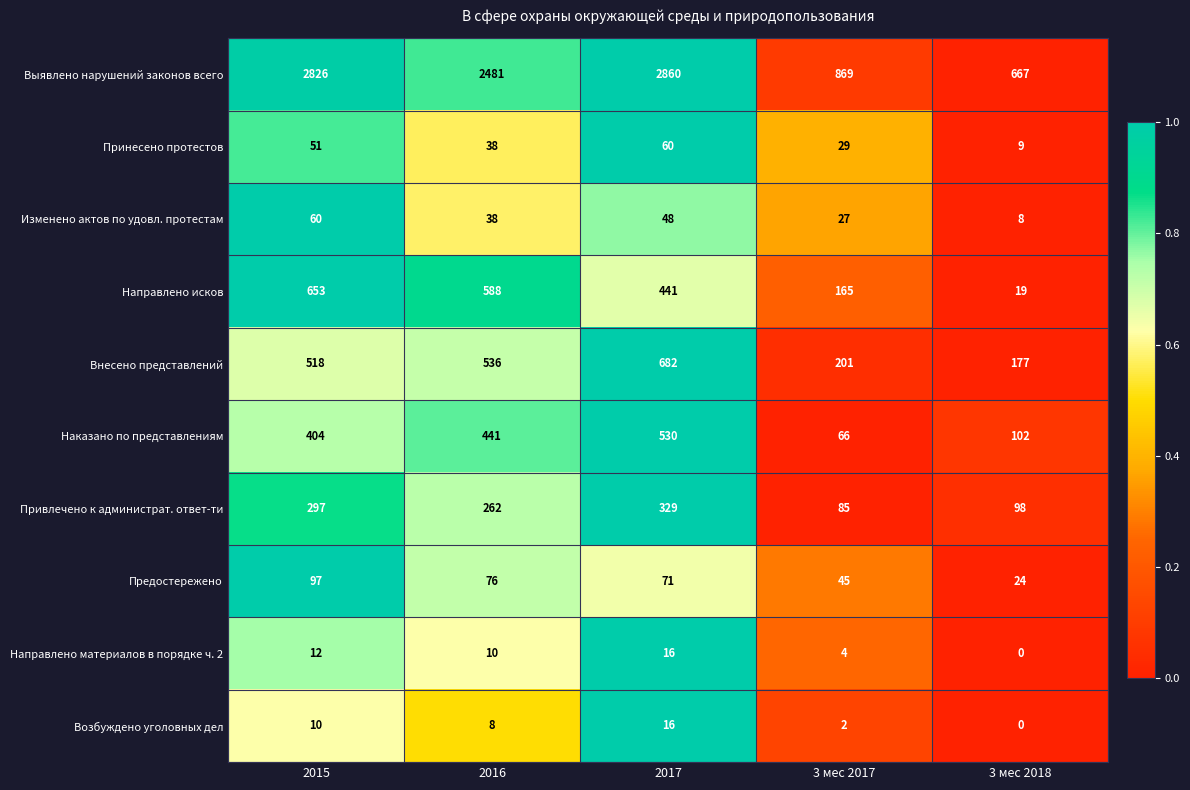

What is the total value across all series at 3 мес 2017?

1493